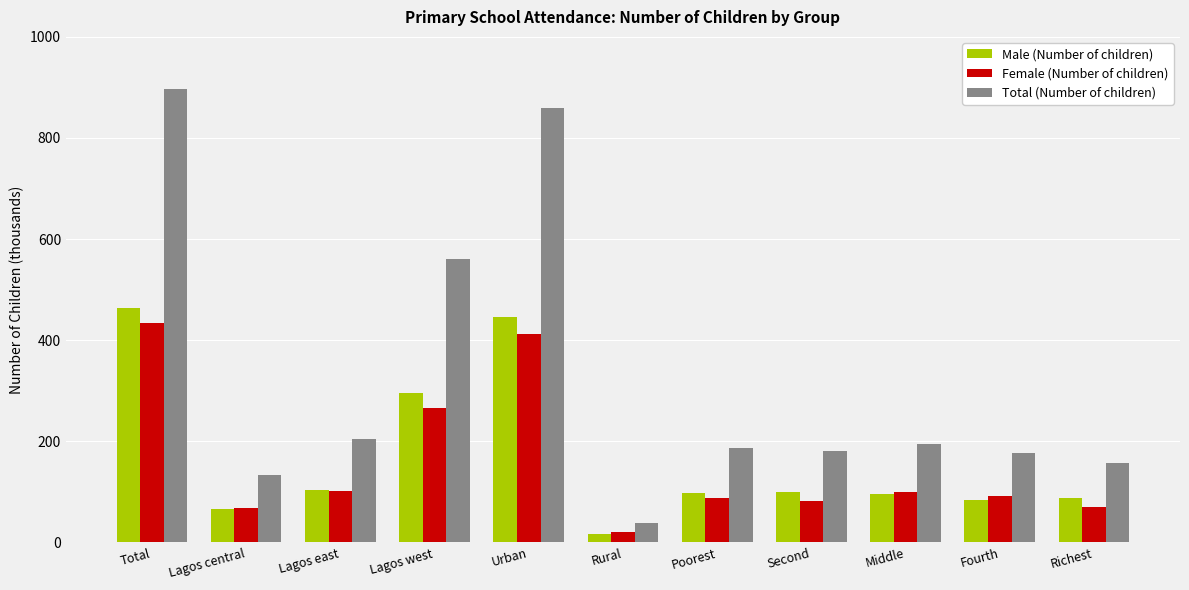

Which series changed the most between Lagos west and Fourth?

Total (Number of children)